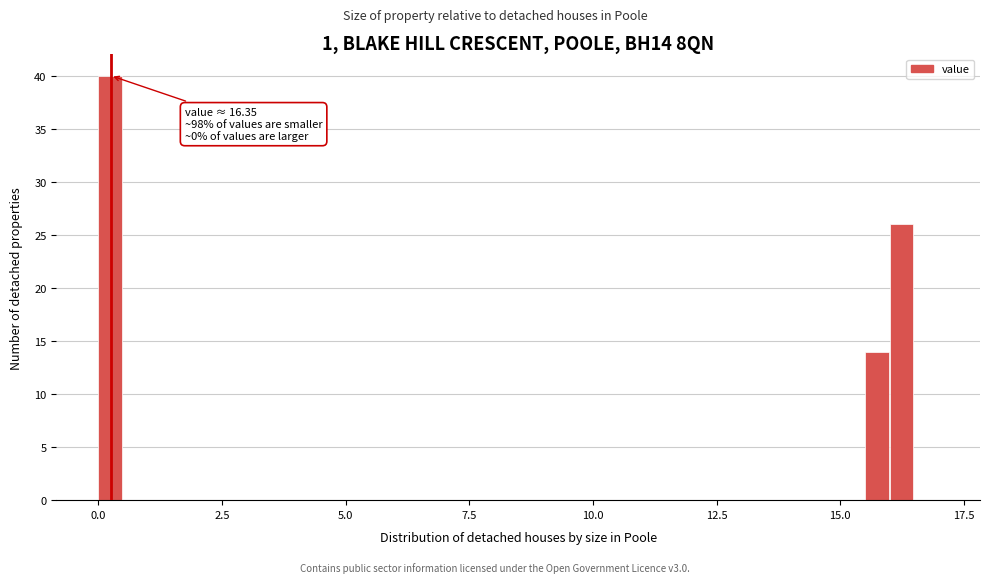

Around what value on the x-axis is the tallest bar? Give the approximate position of its centre, as read against the axis.

0.0